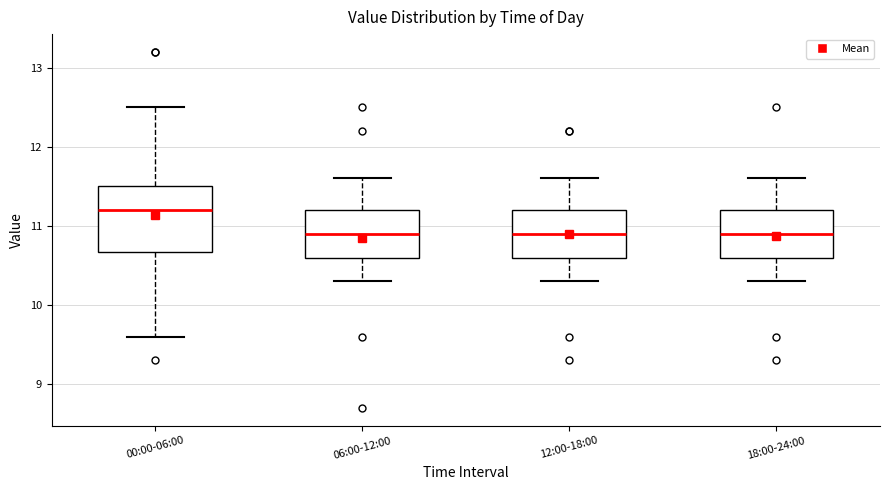

Reading left to right, transcribe this box plot: for each box, give where its median line is, the range the box spans, and where its two whiskers end, as read against the y-axis. The values are not printed on the chart, so give them approximately, as read against the axis.

00:00-06:00: median 11.2, box 10.7 to 11.5, whiskers 9.6 to 12.5
06:00-12:00: median 10.9, box 10.6 to 11.2, whiskers 10.3 to 11.6
12:00-18:00: median 10.9, box 10.6 to 11.2, whiskers 10.3 to 11.6
18:00-24:00: median 10.9, box 10.6 to 11.2, whiskers 10.3 to 11.6